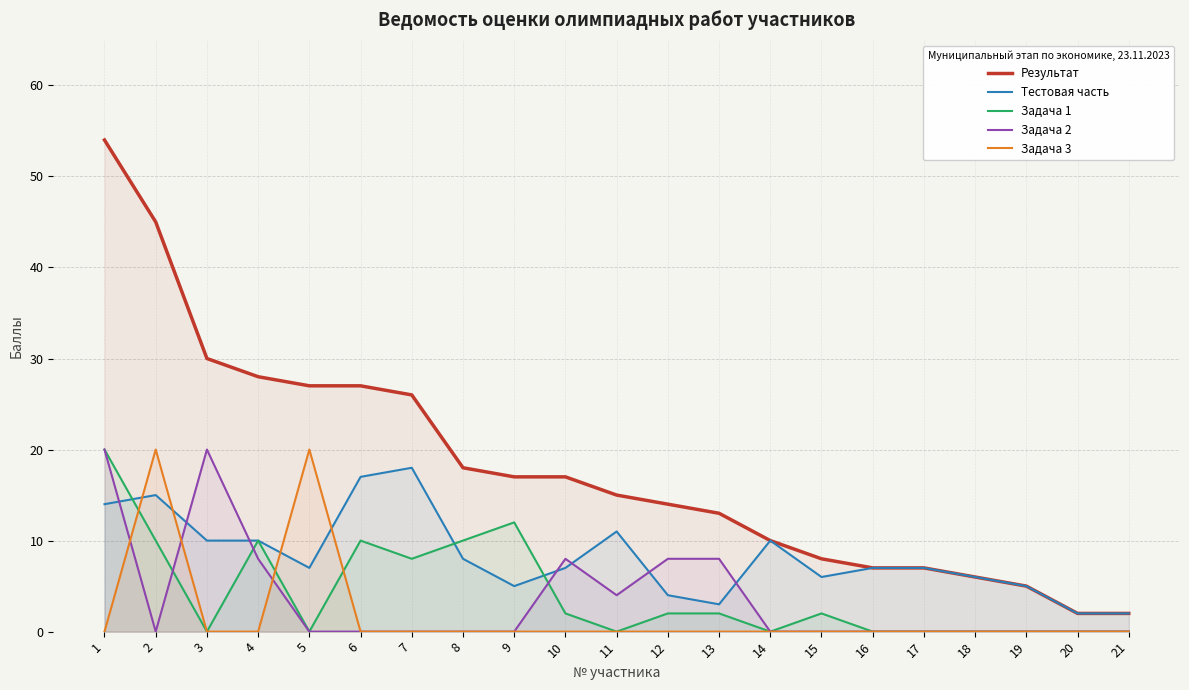

Reading right to left, transcribe all the data shown in this chart.

Результат: 21=2	20=2	19=5	18=6	17=7	16=7	15=8	14=10	13=13	12=14	11=15	10=17	9=17	8=18	7=26	6=27	5=27	4=28	3=30	2=45	1=54
Тестовая часть: 21=2	20=2	19=5	18=6	17=7	16=7	15=6	14=10	13=3	12=4	11=11	10=7	9=5	8=8	7=18	6=17	5=7	4=10	3=10	2=15	1=14
Задача 1: 21=0	20=0	19=0	18=0	17=0	16=0	15=2	14=0	13=2	12=2	11=0	10=2	9=12	8=10	7=8	6=10	5=0	4=10	3=0	2=10	1=20
Задача 2: 21=0	20=0	19=0	18=0	17=0	16=0	15=0	14=0	13=8	12=8	11=4	10=8	9=0	8=0	7=0	6=0	5=0	4=8	3=20	2=0	1=20
Задача 3: 21=0	20=0	19=0	18=0	17=0	16=0	15=0	14=0	13=0	12=0	11=0	10=0	9=0	8=0	7=0	6=0	5=20	4=0	3=0	2=20	1=0